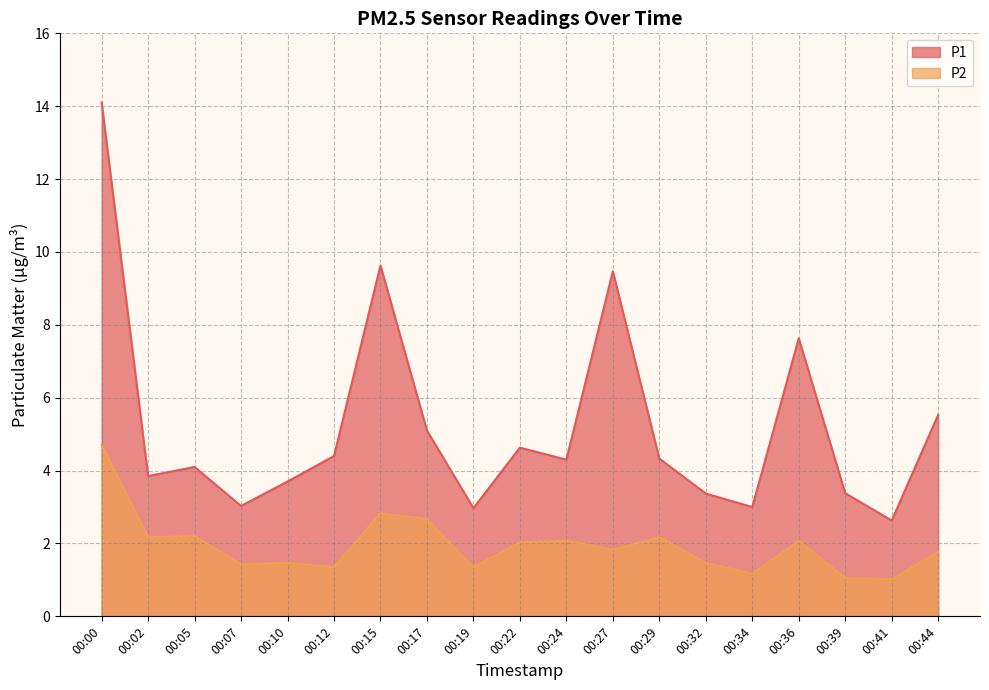

Where is P2 nearest to the value 2?

00:22